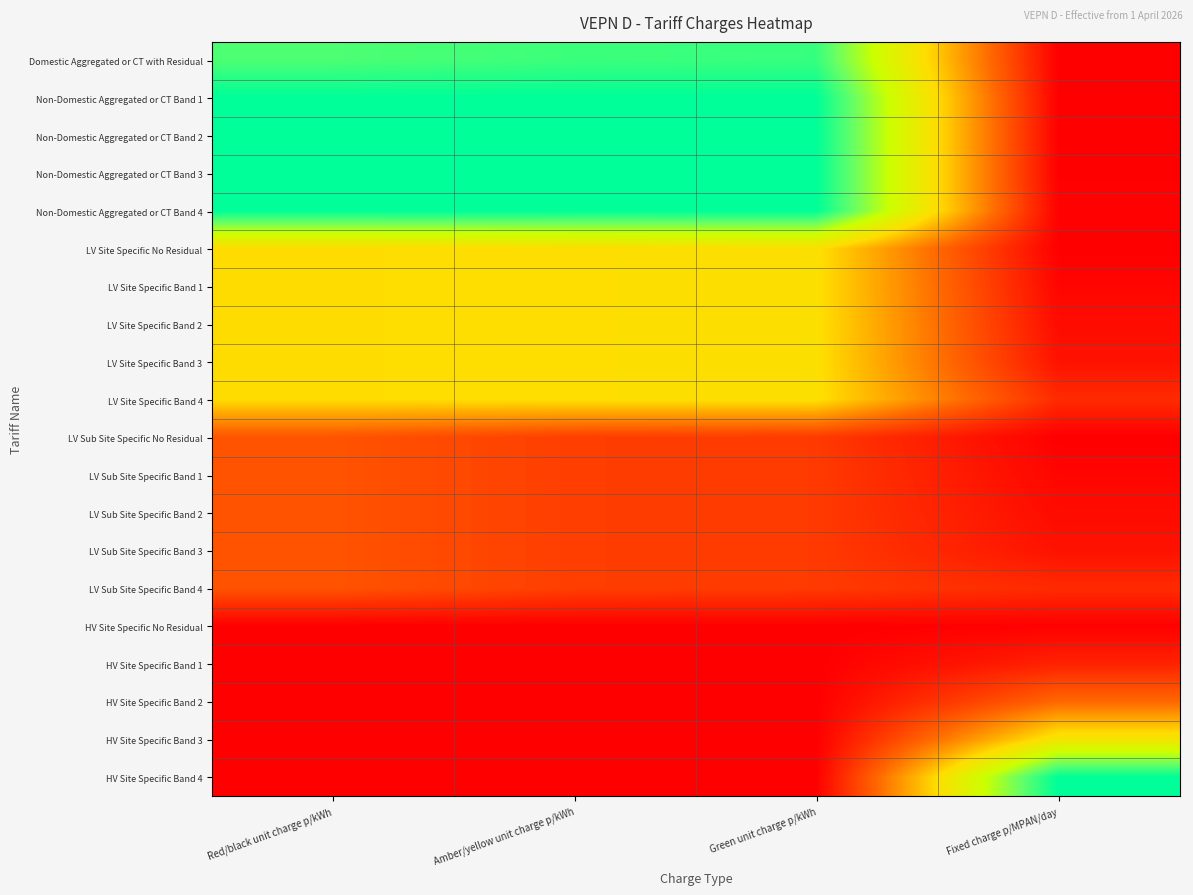

Reading right to left, extract all data points from this chart.

Domestic Aggregated or CT with Residual: Fixed charge p/MPAN/day=0.0	Green unit charge p/kWh=0.9	Amber/yellow unit charge p/kWh=0.9	Red/black unit charge p/kWh=0.9
Non-Domestic Aggregated or CT Band 1: Fixed charge p/MPAN/day=0.0	Green unit charge p/kWh=1.0	Amber/yellow unit charge p/kWh=1.0	Red/black unit charge p/kWh=1.0
Non-Domestic Aggregated or CT Band 2: Fixed charge p/MPAN/day=0.0	Green unit charge p/kWh=1.0	Amber/yellow unit charge p/kWh=1.0	Red/black unit charge p/kWh=1.0
Non-Domestic Aggregated or CT Band 3: Fixed charge p/MPAN/day=0.0	Green unit charge p/kWh=1.0	Amber/yellow unit charge p/kWh=1.0	Red/black unit charge p/kWh=1.0
Non-Domestic Aggregated or CT Band 4: Fixed charge p/MPAN/day=0.0	Green unit charge p/kWh=1.0	Amber/yellow unit charge p/kWh=1.0	Red/black unit charge p/kWh=1.0
LV Site Specific No Residual: Fixed charge p/MPAN/day=0.0	Green unit charge p/kWh=0.5	Amber/yellow unit charge p/kWh=0.5	Red/black unit charge p/kWh=0.5
LV Site Specific Band 1: Fixed charge p/MPAN/day=0.0	Green unit charge p/kWh=0.5	Amber/yellow unit charge p/kWh=0.5	Red/black unit charge p/kWh=0.5
LV Site Specific Band 2: Fixed charge p/MPAN/day=0.0	Green unit charge p/kWh=0.5	Amber/yellow unit charge p/kWh=0.5	Red/black unit charge p/kWh=0.5
LV Site Specific Band 3: Fixed charge p/MPAN/day=0.0	Green unit charge p/kWh=0.5	Amber/yellow unit charge p/kWh=0.5	Red/black unit charge p/kWh=0.5
LV Site Specific Band 4: Fixed charge p/MPAN/day=0.1	Green unit charge p/kWh=0.5	Amber/yellow unit charge p/kWh=0.5	Red/black unit charge p/kWh=0.5
LV Sub Site Specific No Residual: Fixed charge p/MPAN/day=0.0	Green unit charge p/kWh=0.1	Amber/yellow unit charge p/kWh=0.2	Red/black unit charge p/kWh=0.2
LV Sub Site Specific Band 1: Fixed charge p/MPAN/day=0.0	Green unit charge p/kWh=0.1	Amber/yellow unit charge p/kWh=0.2	Red/black unit charge p/kWh=0.2
LV Sub Site Specific Band 2: Fixed charge p/MPAN/day=0.0	Green unit charge p/kWh=0.1	Amber/yellow unit charge p/kWh=0.2	Red/black unit charge p/kWh=0.2
LV Sub Site Specific Band 3: Fixed charge p/MPAN/day=0.0	Green unit charge p/kWh=0.1	Amber/yellow unit charge p/kWh=0.2	Red/black unit charge p/kWh=0.2
LV Sub Site Specific Band 4: Fixed charge p/MPAN/day=0.1	Green unit charge p/kWh=0.1	Amber/yellow unit charge p/kWh=0.2	Red/black unit charge p/kWh=0.2
HV Site Specific No Residual: Fixed charge p/MPAN/day=0.0	Green unit charge p/kWh=0.0	Amber/yellow unit charge p/kWh=0.0	Red/black unit charge p/kWh=0.0
HV Site Specific Band 1: Fixed charge p/MPAN/day=0.1	Green unit charge p/kWh=0.0	Amber/yellow unit charge p/kWh=0.0	Red/black unit charge p/kWh=0.0
HV Site Specific Band 2: Fixed charge p/MPAN/day=0.3	Green unit charge p/kWh=0.0	Amber/yellow unit charge p/kWh=0.0	Red/black unit charge p/kWh=0.0
HV Site Specific Band 3: Fixed charge p/MPAN/day=0.5	Green unit charge p/kWh=0.0	Amber/yellow unit charge p/kWh=0.0	Red/black unit charge p/kWh=0.0
HV Site Specific Band 4: Fixed charge p/MPAN/day=1.0	Green unit charge p/kWh=0.0	Amber/yellow unit charge p/kWh=0.0	Red/black unit charge p/kWh=0.0